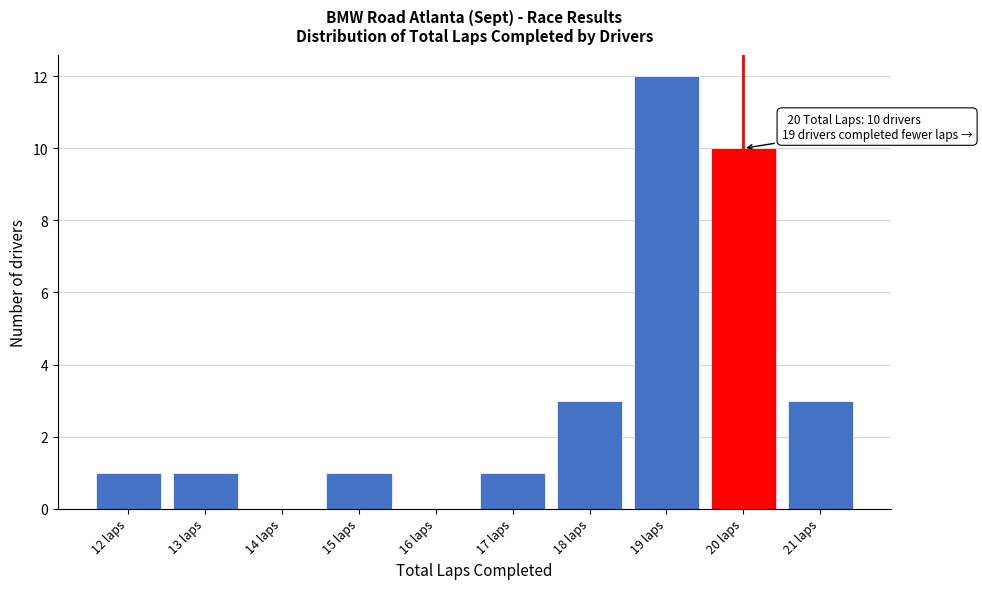

Which range on the x-axis has the tallest bar?

18.5 to 19.5